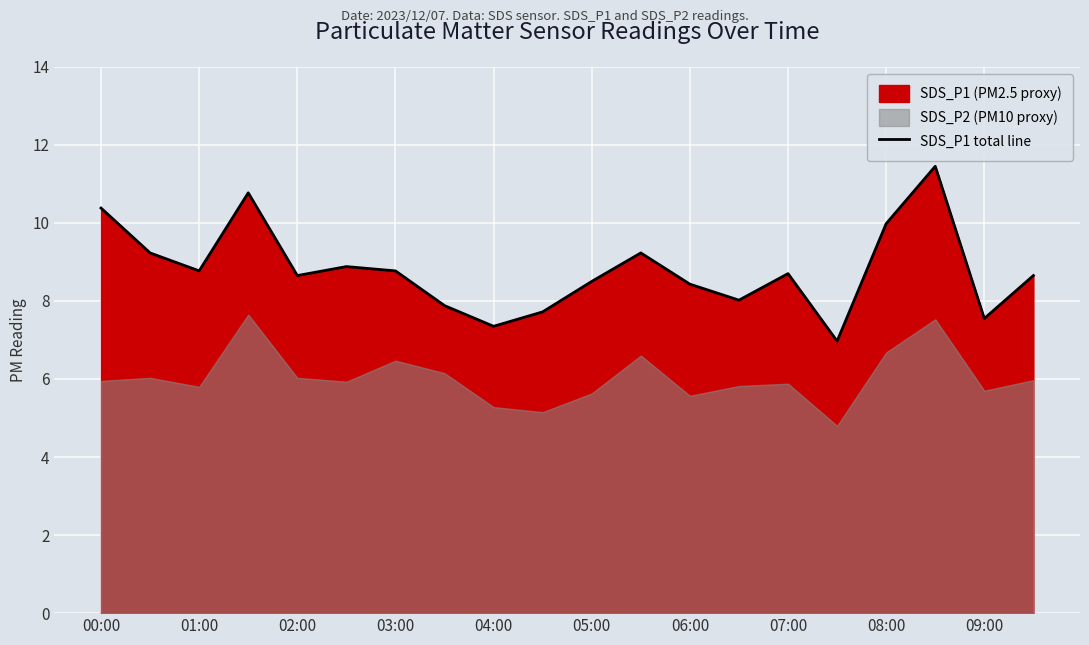

The SDS_P1 total line series shows 8.7 at 02:00. True or false?

True